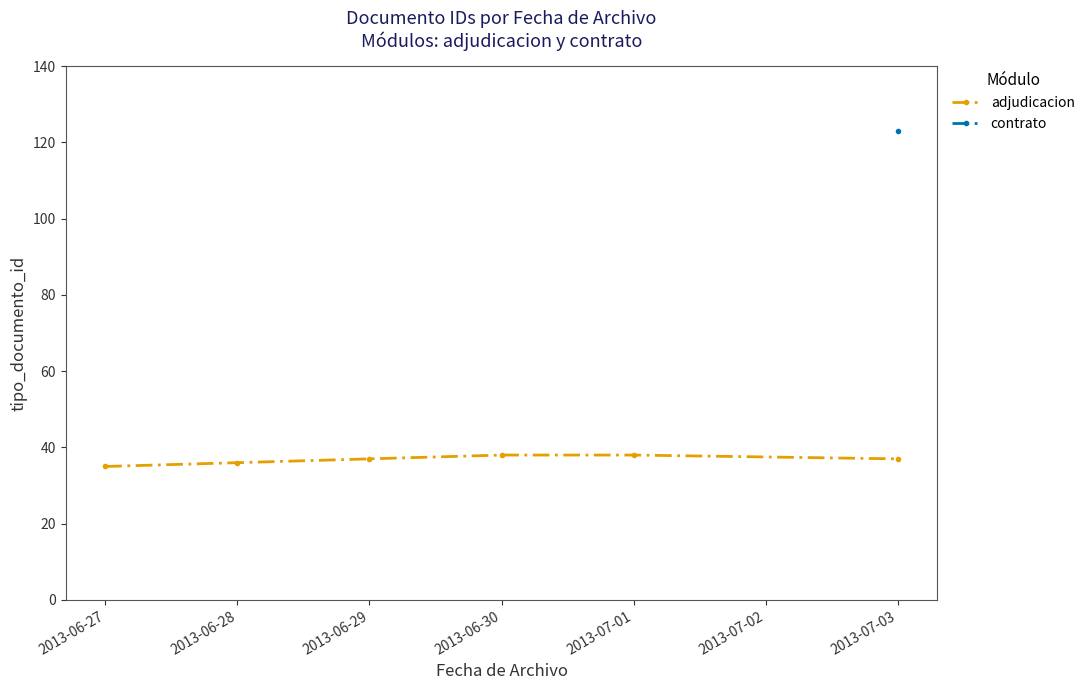

Is it true that adjudicacion equals 49 at 2013-06-30?

False